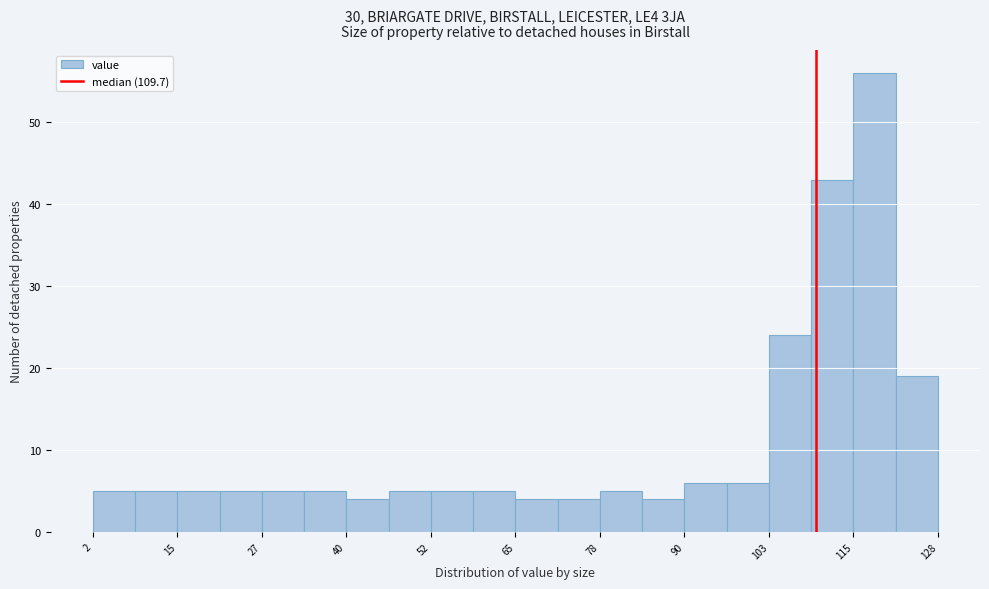

Around what value on the x-axis is the tallest bar? Give the approximate position of its centre, as read against the axis.

118